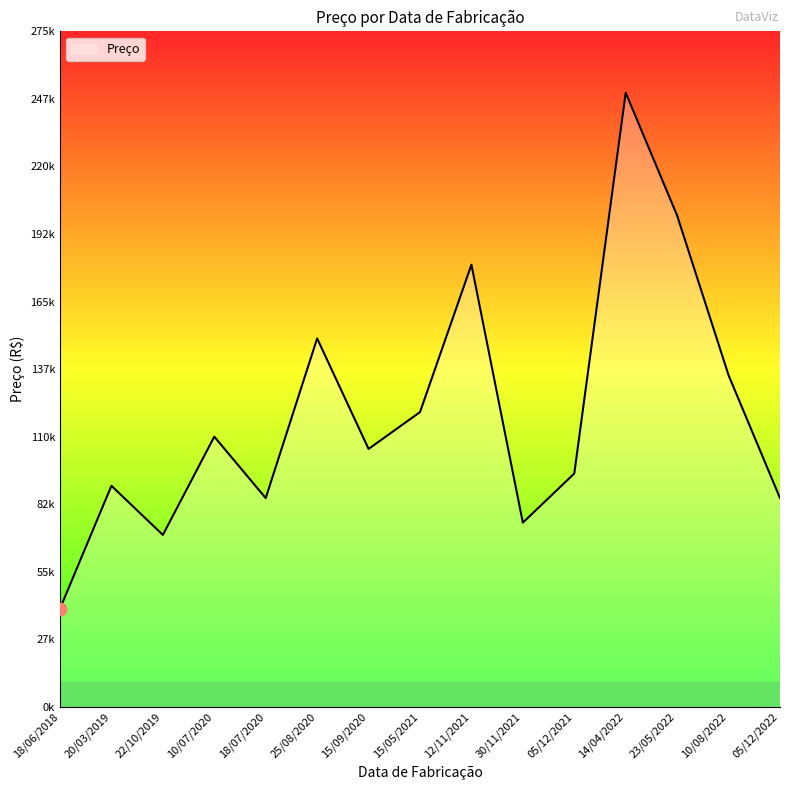

List the labels in order of value, smallest first.

18/06/2018, 22/10/2019, 30/11/2021, 05/12/2022, 18/07/2020, 20/03/2019, 05/12/2021, 15/09/2020, 10/07/2020, 15/05/2021, 10/08/2022, 25/08/2020, 12/11/2021, 23/05/2022, 14/04/2022